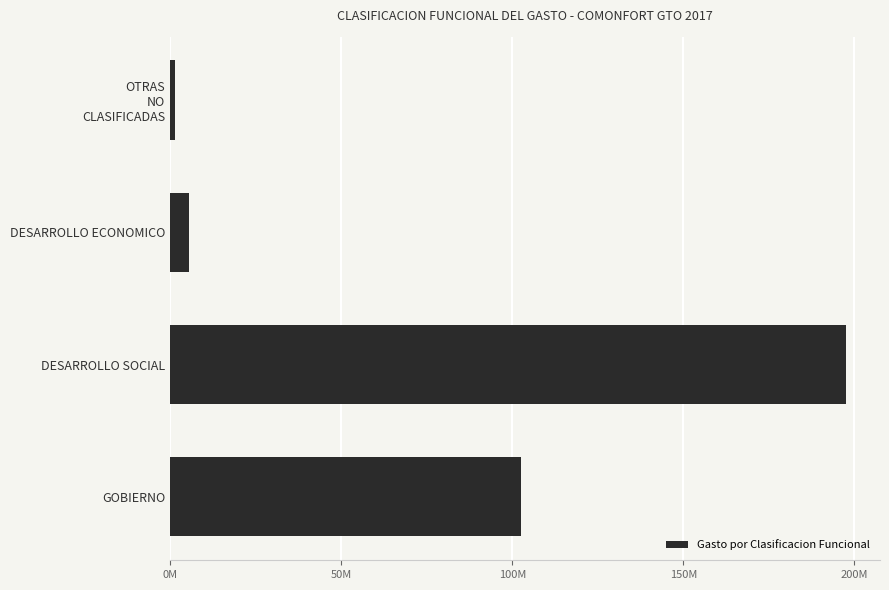

List the labels in order of value, largest first.

DESARROLLO SOCIAL, GOBIERNO, DESARROLLO ECONOMICO, OTRAS
NO
CLASIFICADAS